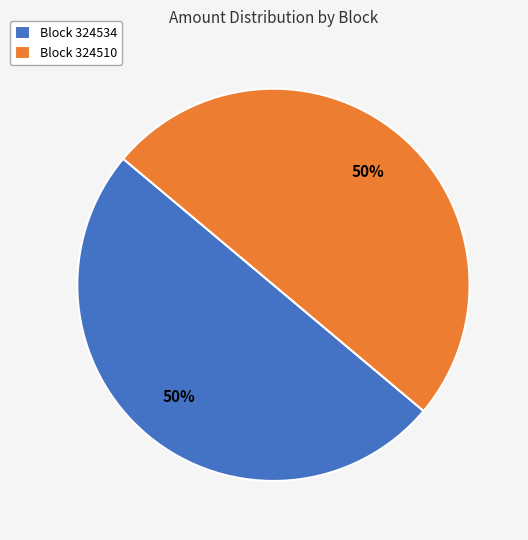

Count the number of slices in the pie.

2